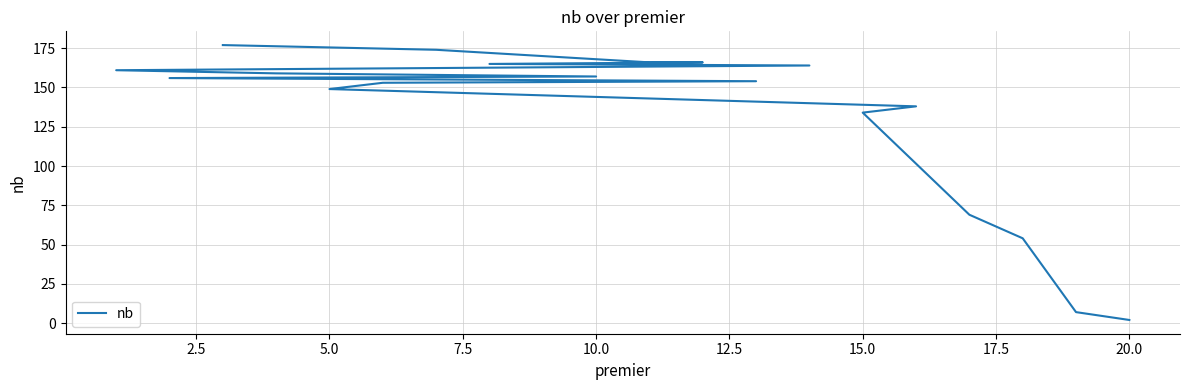

True or false: the data has more than 0 interior local peaks.

False